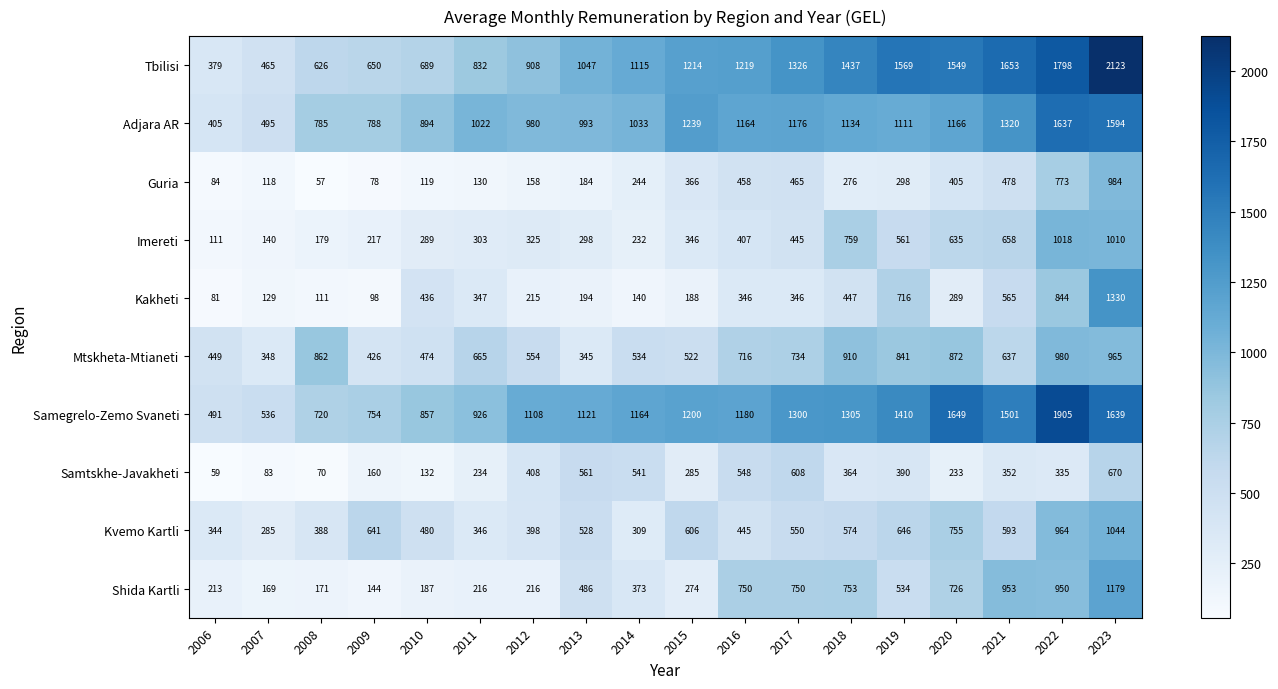

What value does the Kakheti series have at 2014?

140